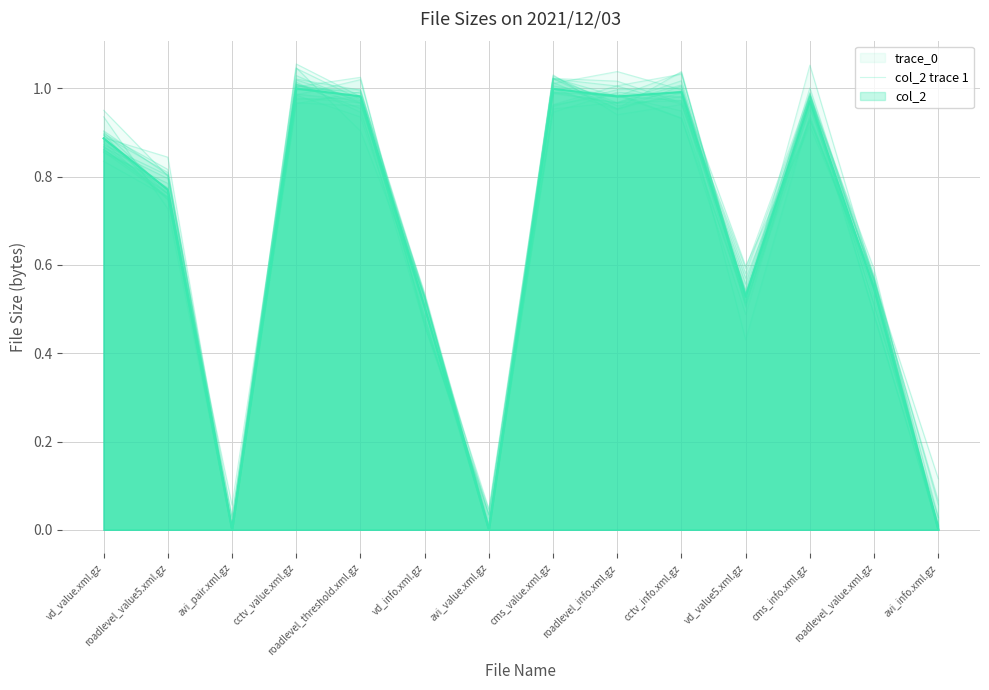

What is the average value?

0.7